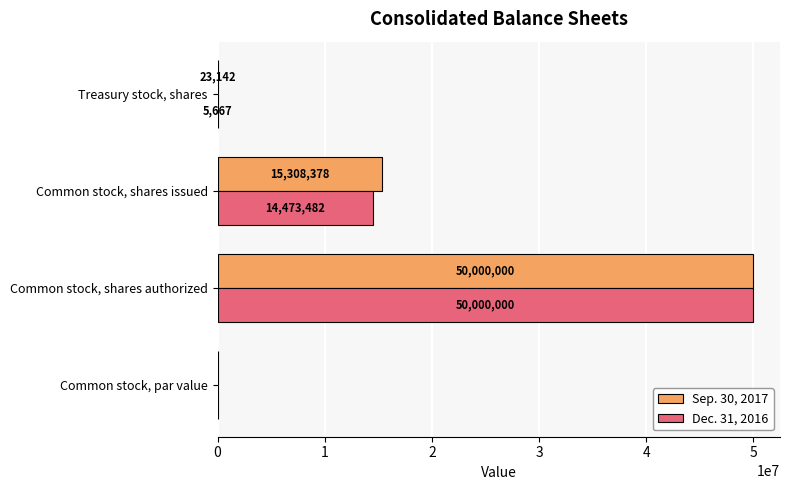

What value does the Sep. 30, 2017 series have at Common stock, shares authorized, to the nearest 10?

50000000